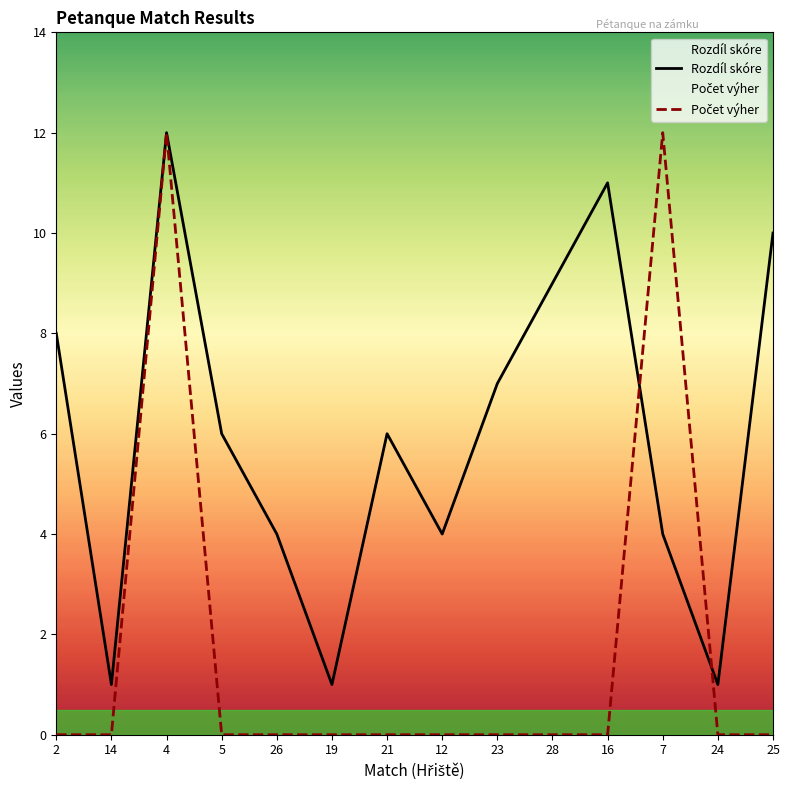

At which label does Rozdíl skóre reach its minimum?

14